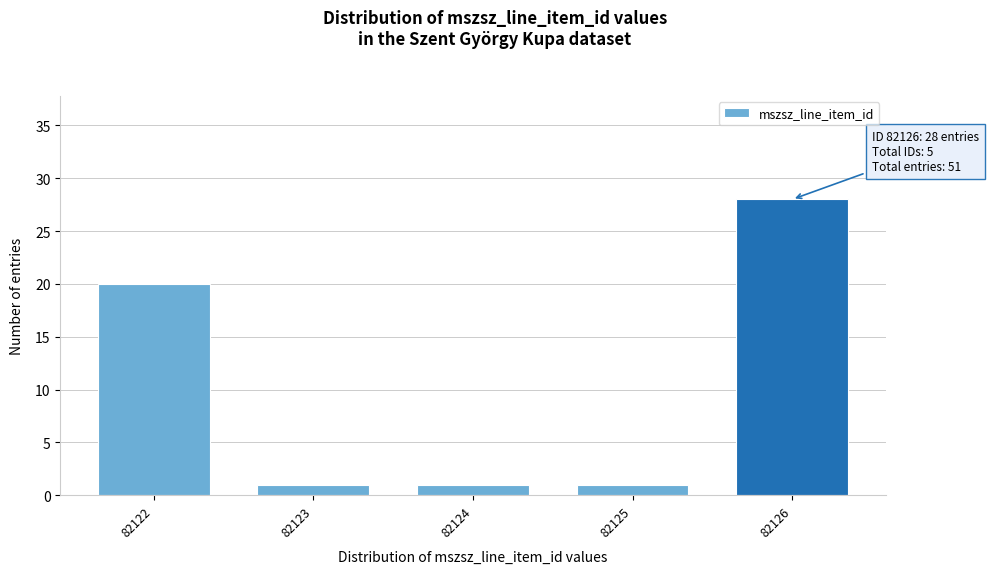

Reading left to right, list all the values displayed in this chart.

20	1	1	1	28